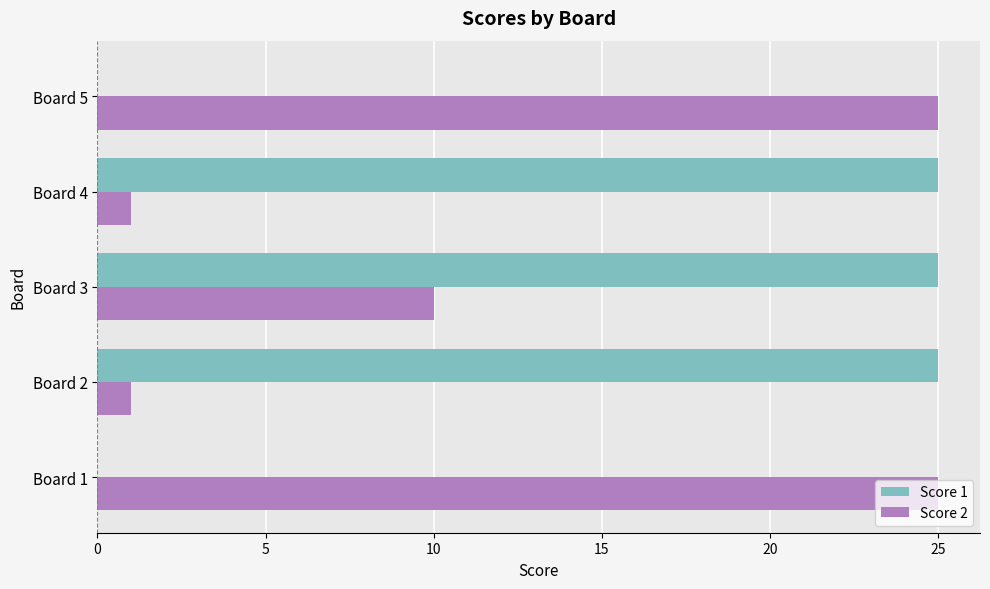

What is the total value across all series at Board 4?

26